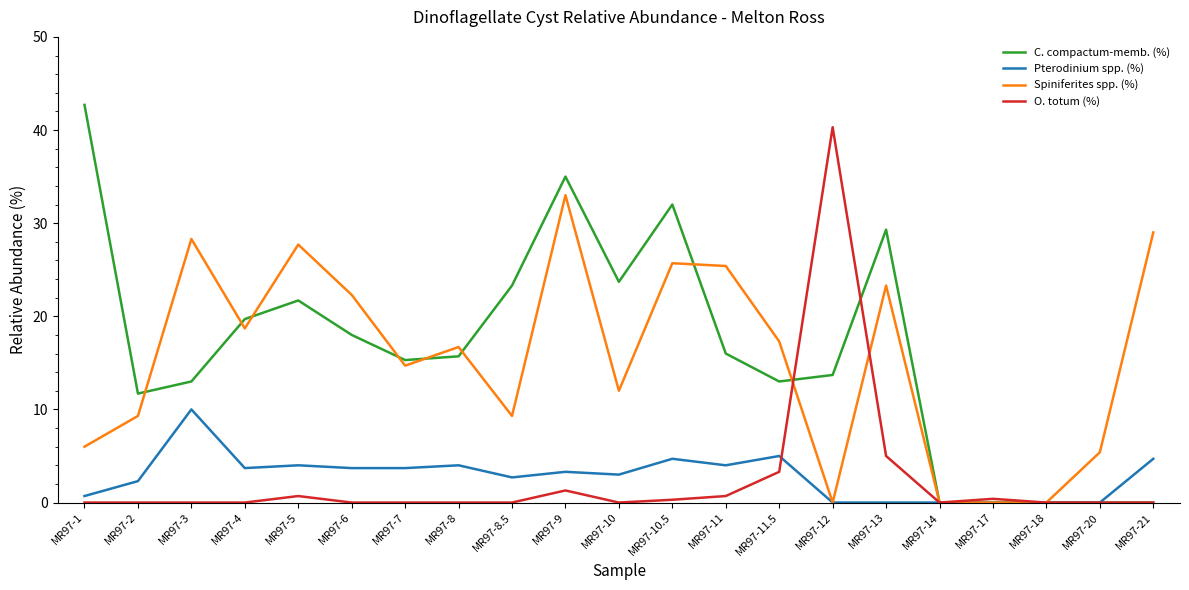

At which category is the sum across all series the highest?

MR97-9